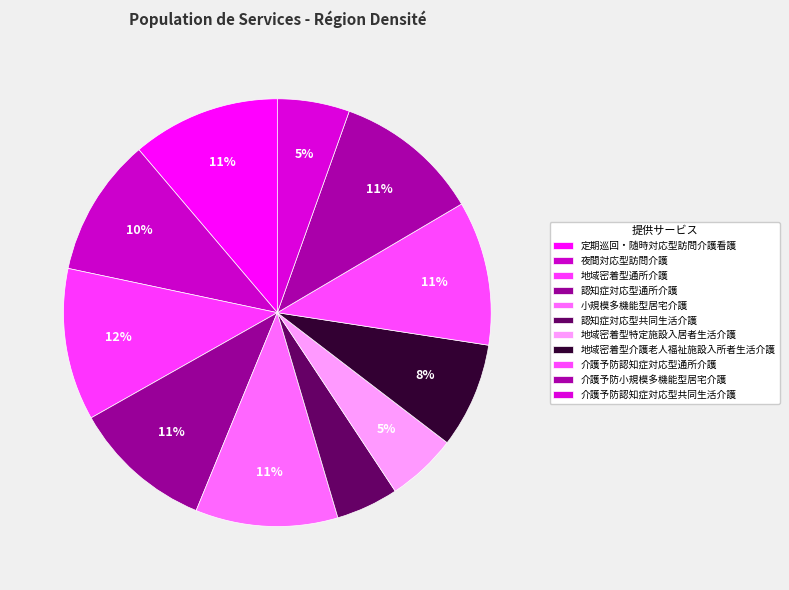

What portion of the pie excludes 夜間対応型訪問介護?

89.5%